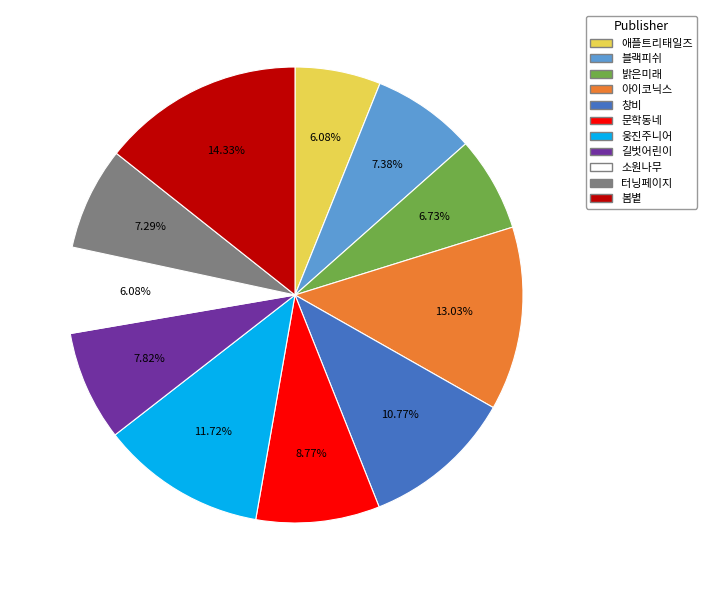

True or false: 창비 accounts for 1% of the total.

False